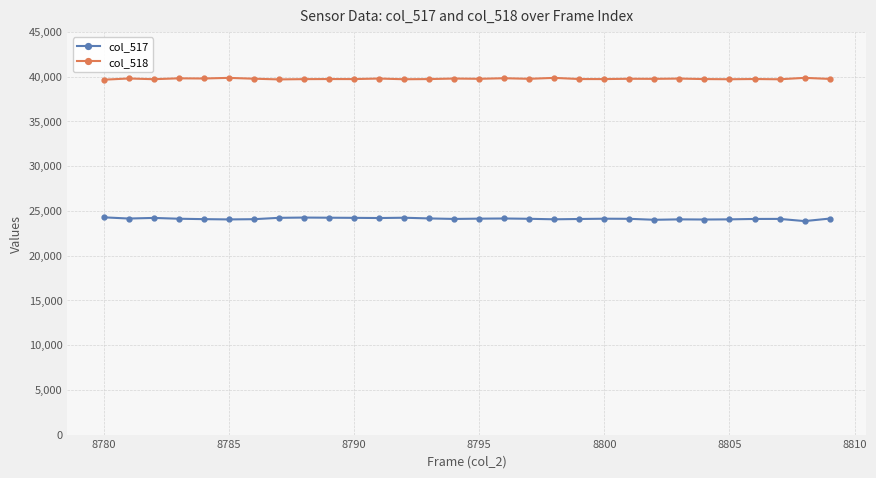

What is the value of the col_518 point at the 9th from the left?

39709